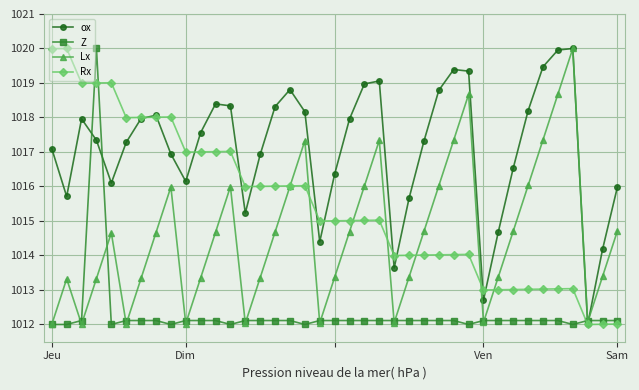

How many categories are shown in the chart?

39